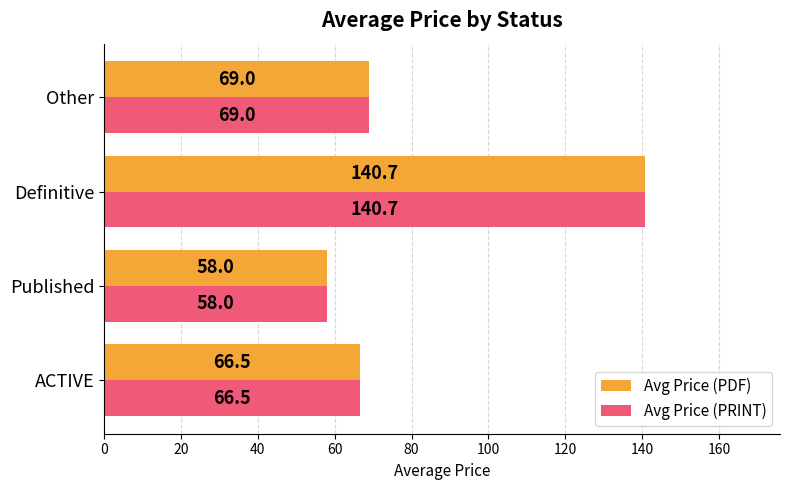

Read the Avg Price (PDF) value at ACTIVE.

66.5